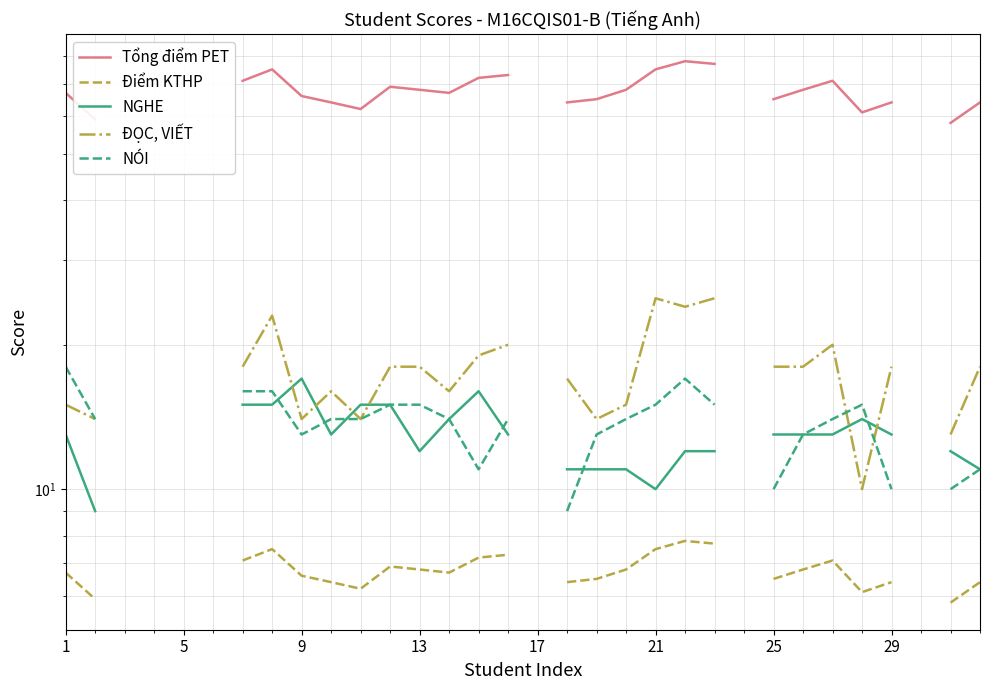

Does the chart have visible grid lines?

Yes